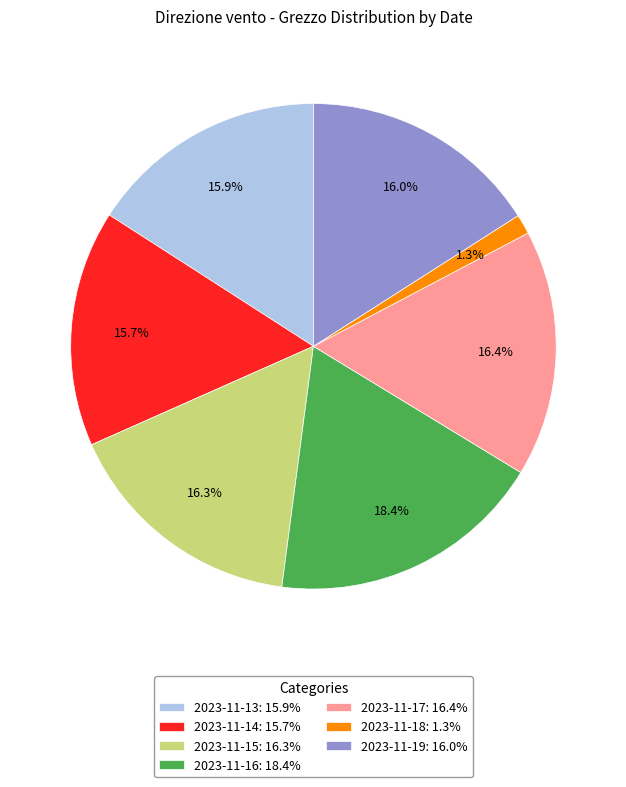

What is the ratio of the value at 2023-11-16 to the value at 2023-11-14?

1.2